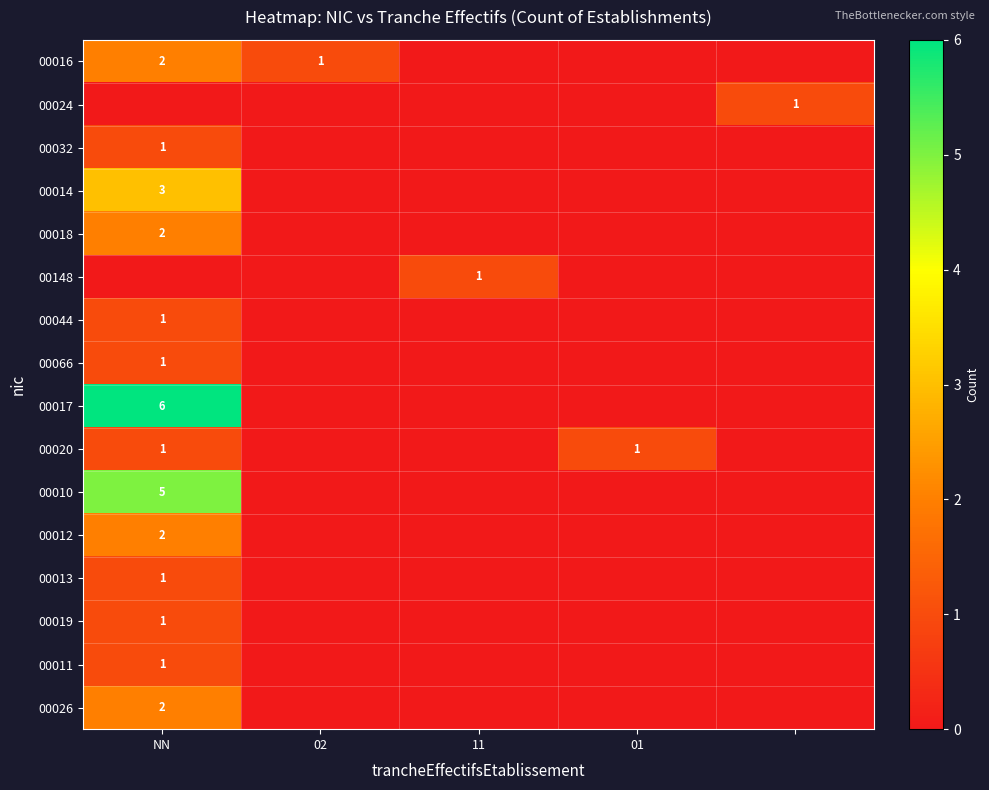

Is it true that 00011 equals 1 at NN?

True